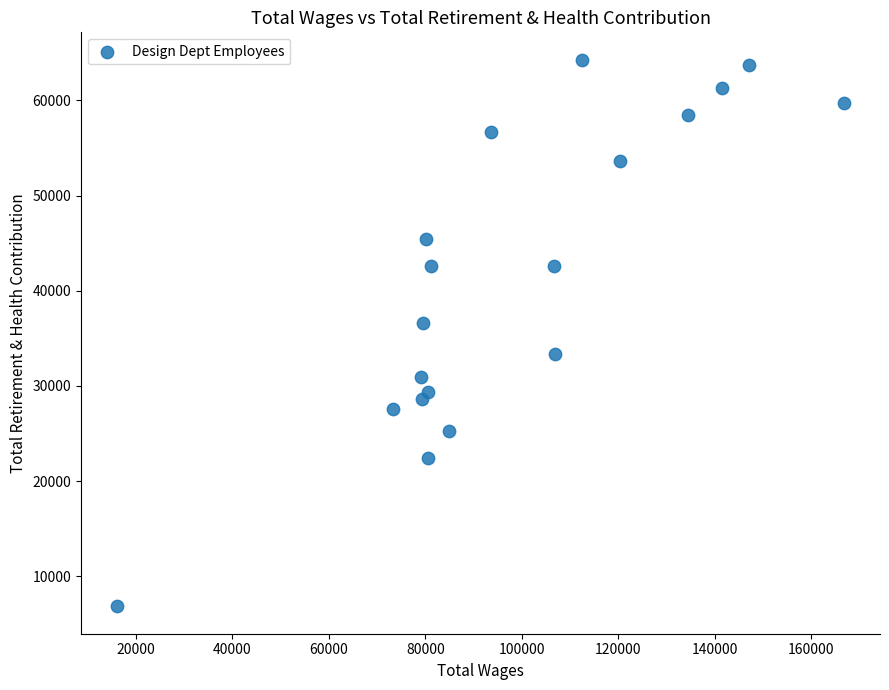

What Y value in the scatter plot is closest to 35561?

36581